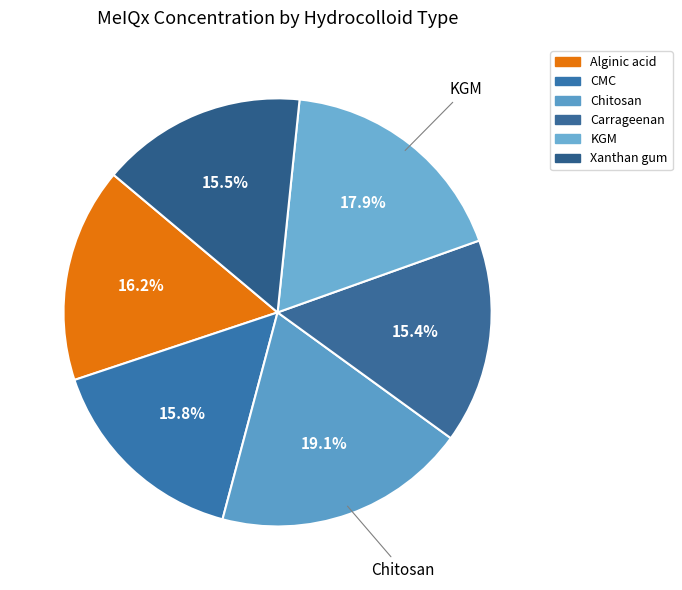

To the nearest percent, what is the difference between the Carrageenan and KGM slice percentages?

2%